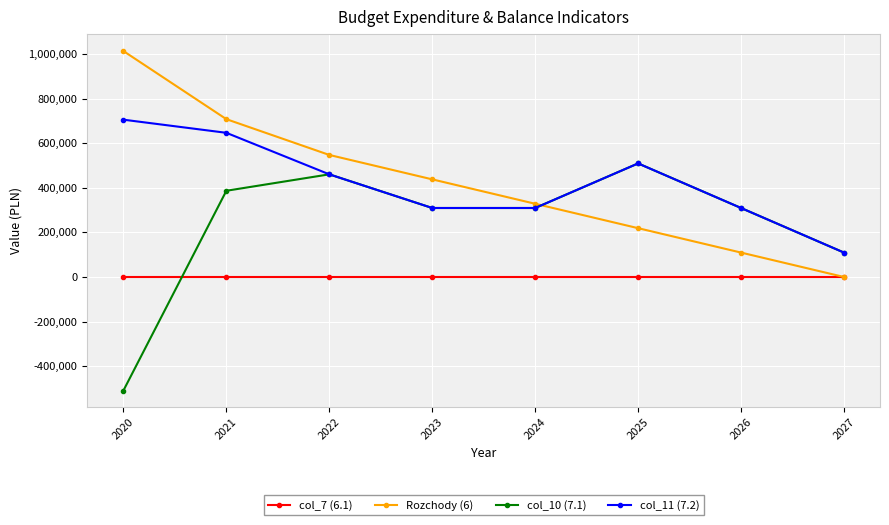

Which series changed the most between 2020 and 2024?

col_10 (7.1)